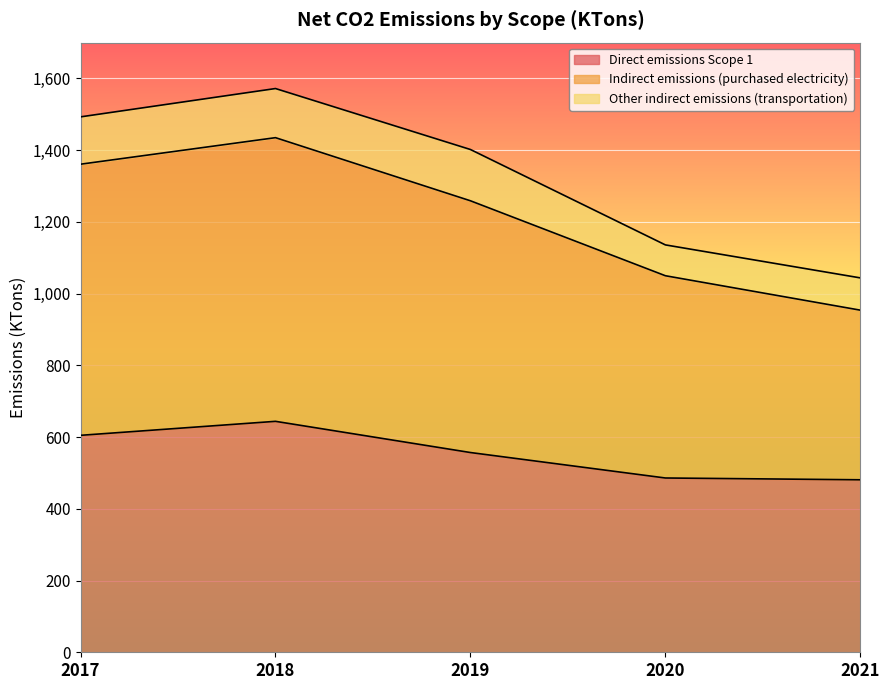

What is the lowest value of the Direct emissions Scope 1 series?

481